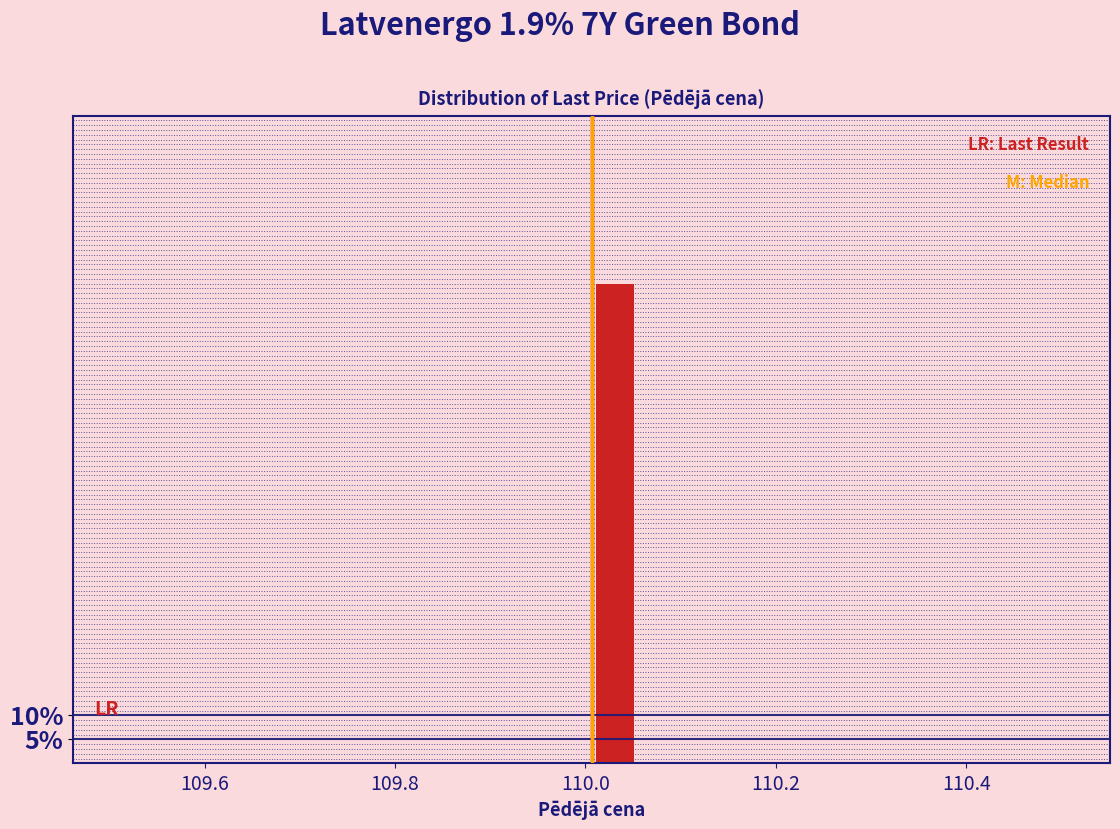

Around what value on the x-axis is the tallest bar? Give the approximate position of its centre, as read against the axis.

110.04